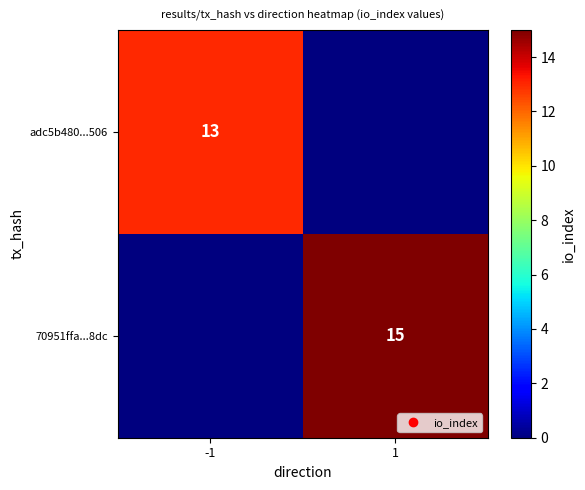

Between -1 and 1, which is larger?

-1